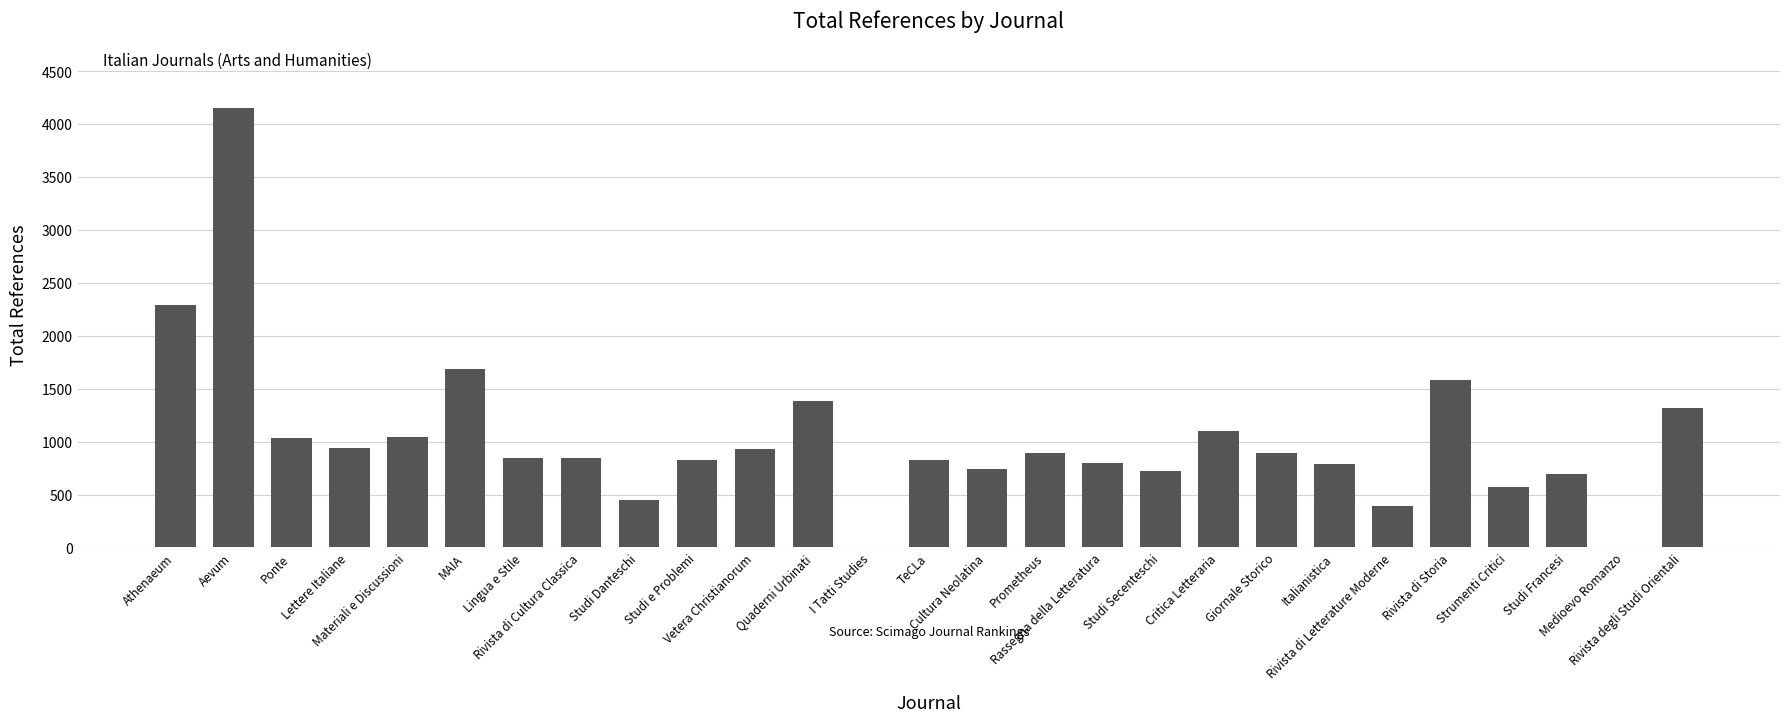

What is the difference between the values at I Tatti Studies and Prometheus?

888